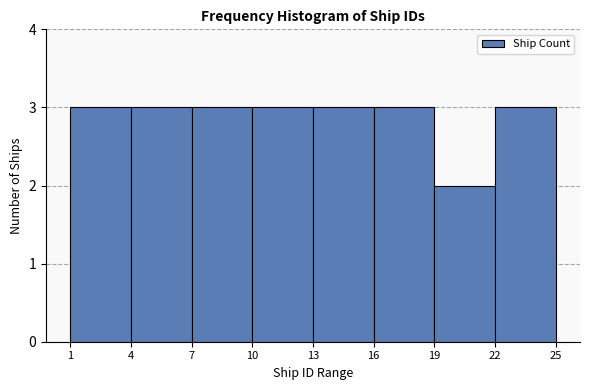

How tall is the bar that spans 19 to 22 on the x-axis? The values are not printed on the chart, so give them approximately, as read against the axis.

2